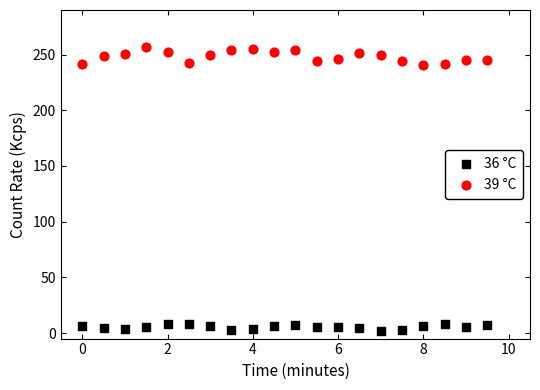

Across all data points, what is the range of Y values (max minus min)?

254.4